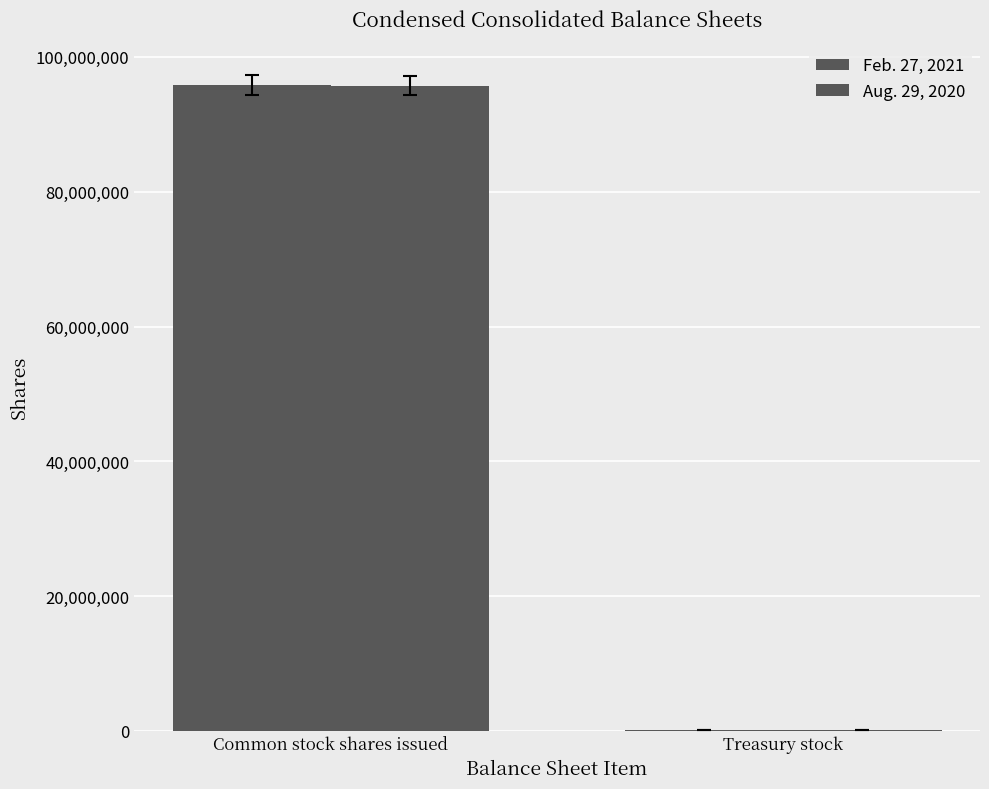

Does the chart contain stacked bars?

No